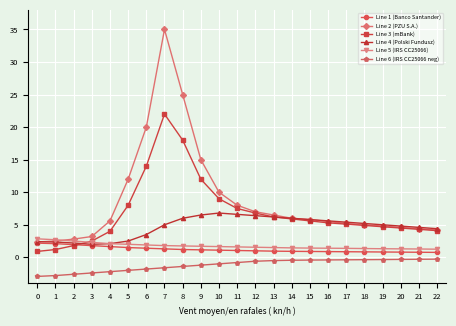

What is the approximate value of Line 1 (Banco Santander) at 7?

1.3